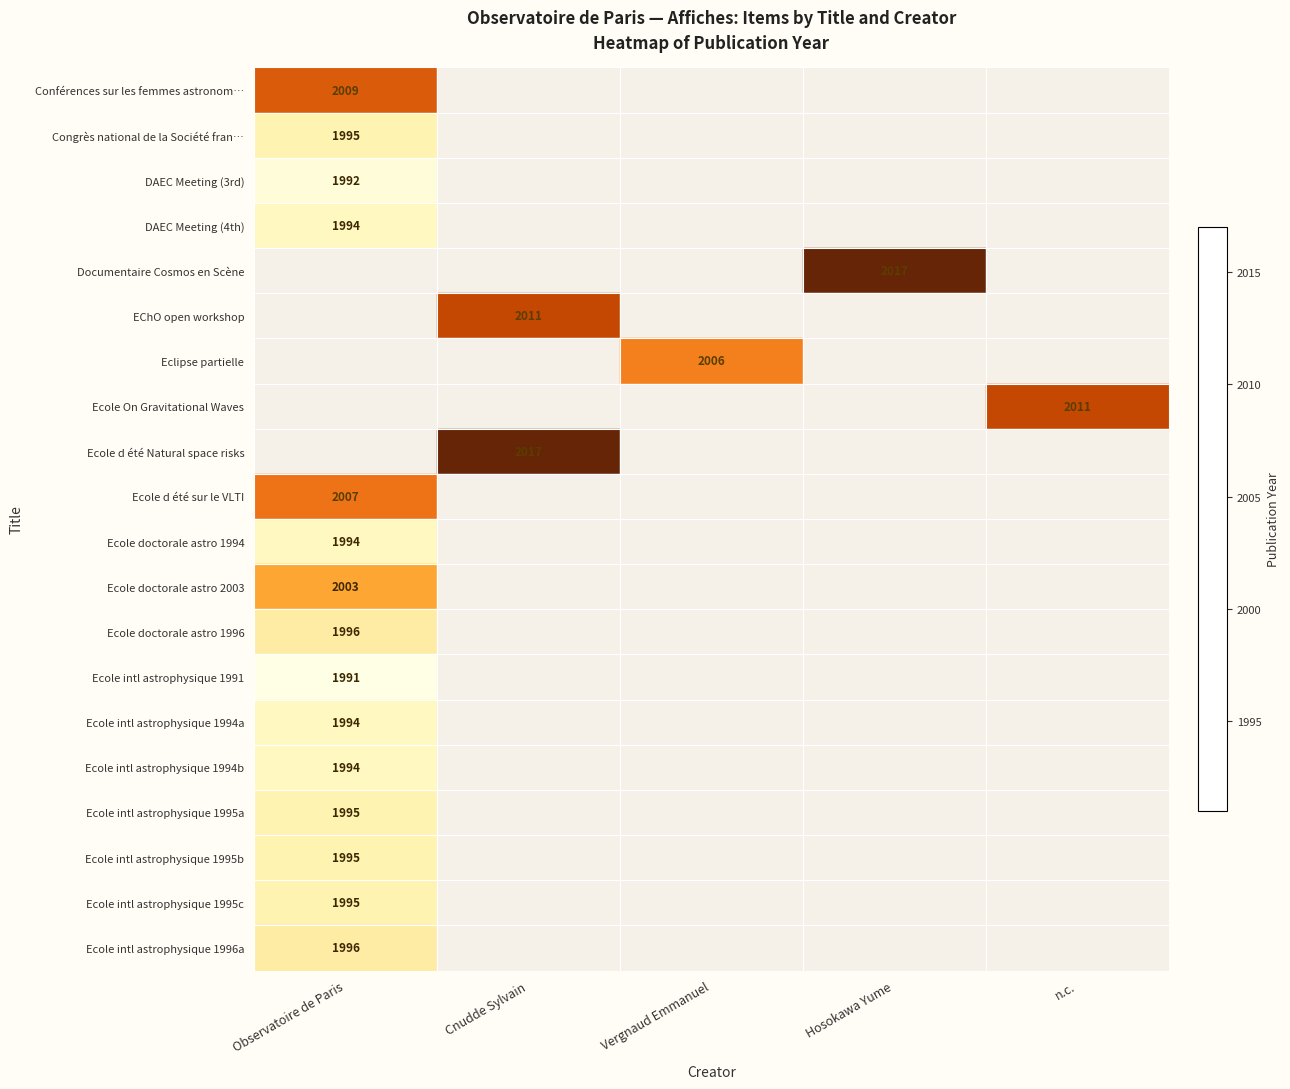

The Ecole d été Natural space risks series shows 2017 at Cnudde Sylvain. True or false?

True